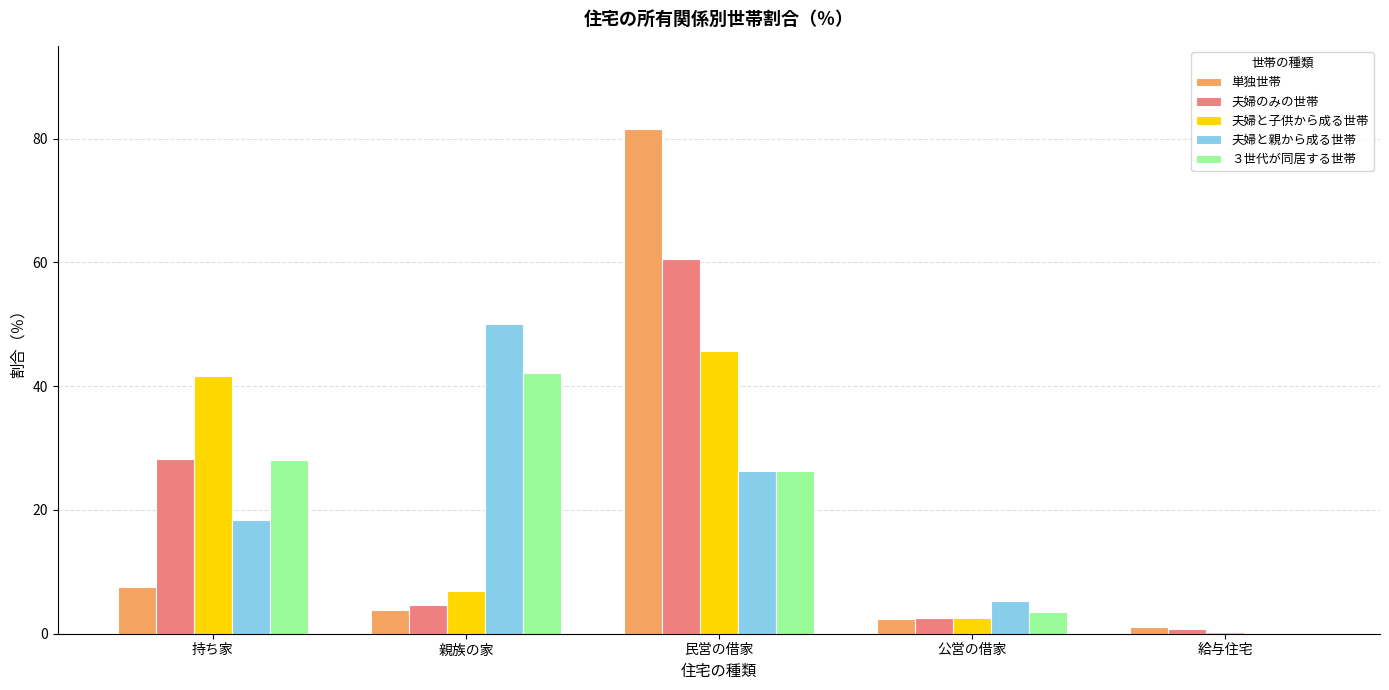

Reading right to left, extract all data points from this chart.

単独世帯: 給与住宅=1.1	公営の借家=2.4	民営の借家=81.6	親族の家=3.8	持ち家=7.5
夫婦のみの世帯: 給与住宅=0.8	公営の借家=2.6	民営の借家=60.6	親族の家=4.6	持ち家=28.2
夫婦と子供から成る世帯: 給与住宅=0.2	公営の借家=2.5	民営の借家=45.7	親族の家=6.9	持ち家=41.6
夫婦と親から成る世帯: 給与住宅=0.0	公営の借家=5.3	民営の借家=26.3	親族の家=50.0	持ち家=18.4
３世代が同居する世帯: 給与住宅=0.0	公営の借家=3.5	民営の借家=26.3	親族の家=42.1	持ち家=28.1